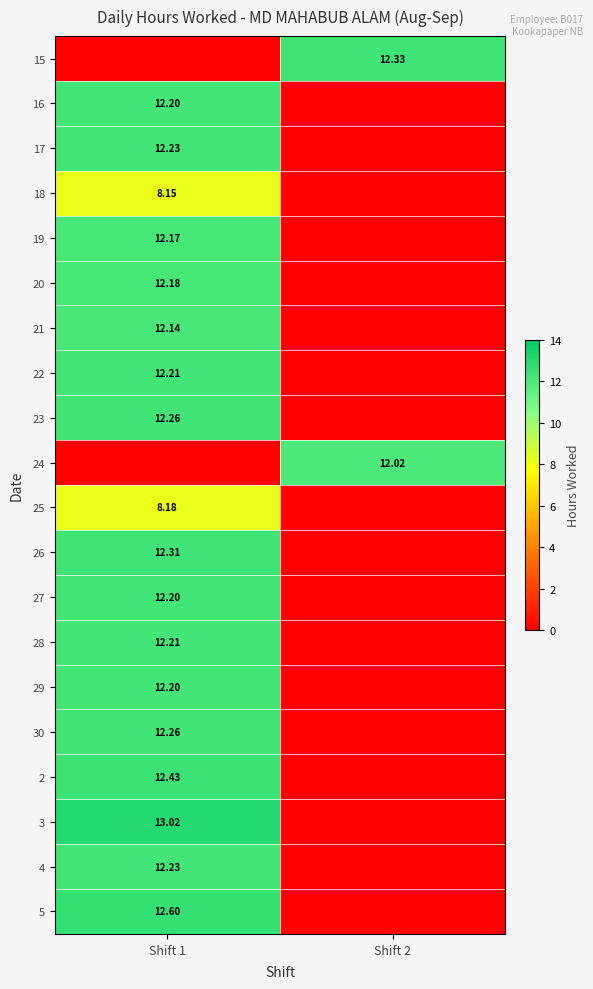

How many series are shown in this chart?

20